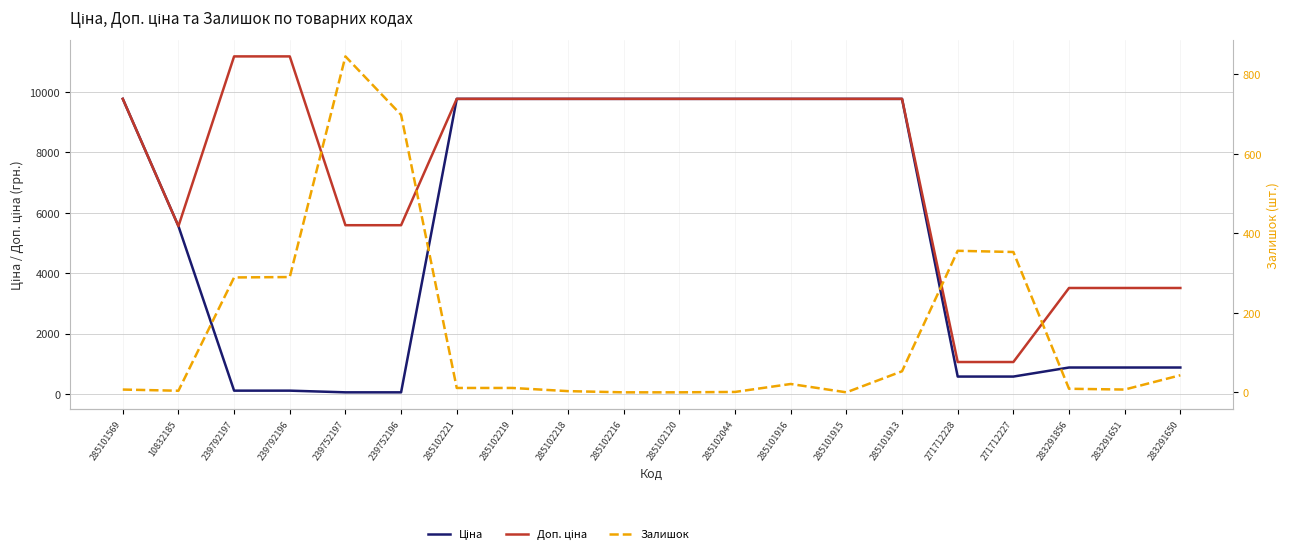

Which category has the highest value in the Залишок series?

239752197